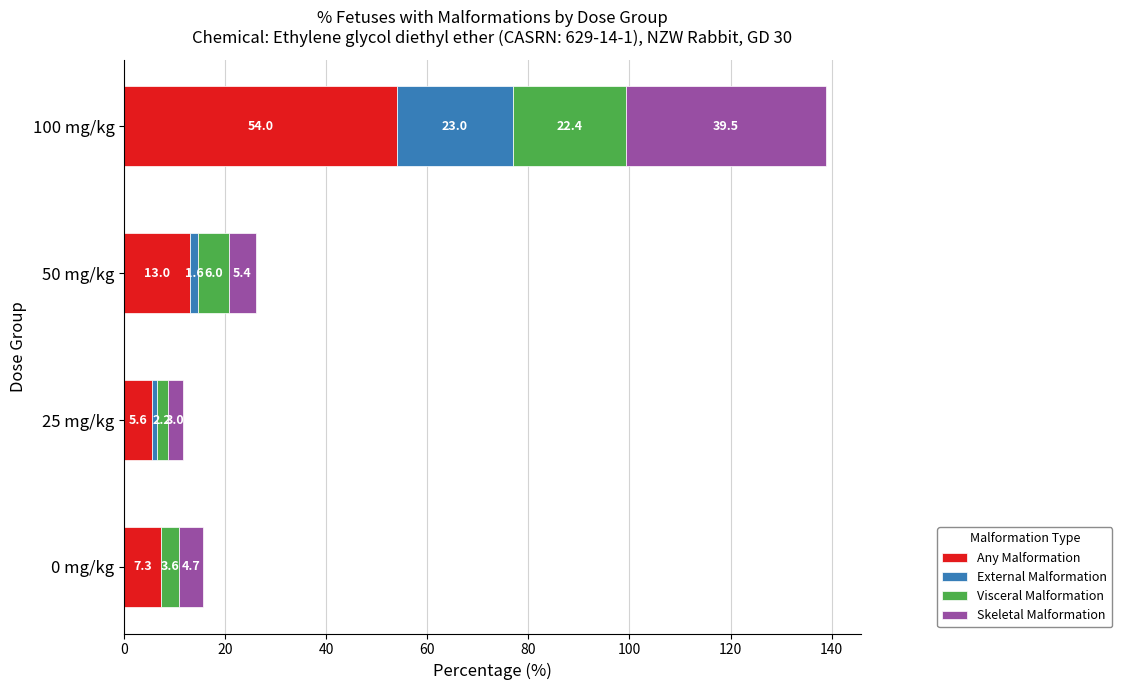

True or false: Any Malformation has a value of 17.9 at 100 mg/kg.

False